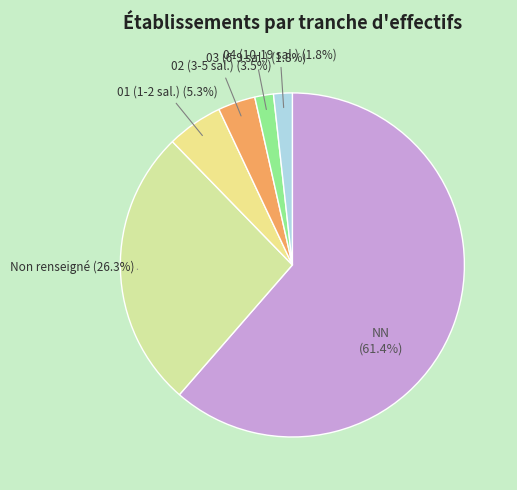

Is there any slice that represents more than half of the pie?

Yes